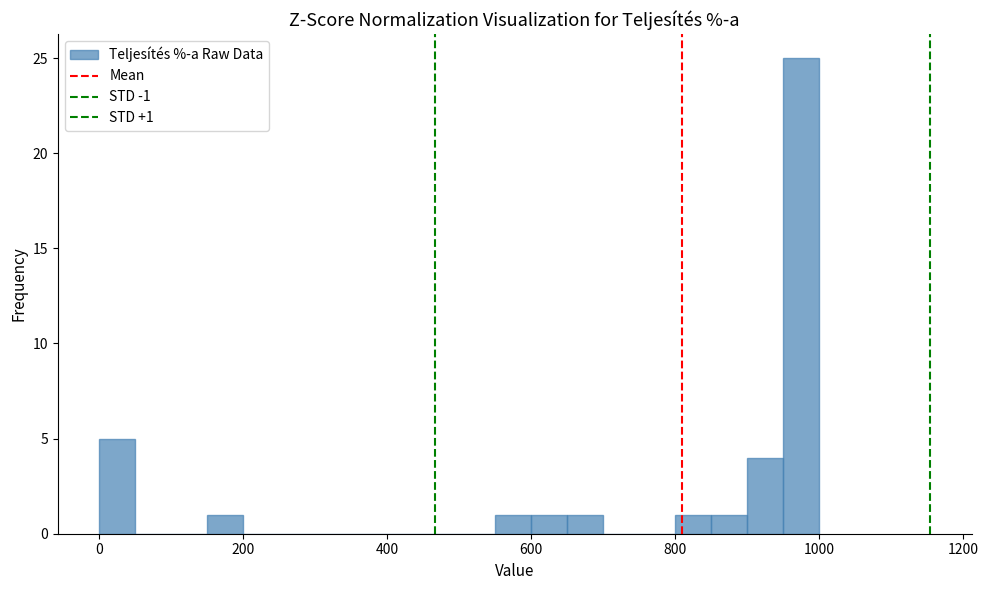

Around what value on the x-axis is the tallest bar? Give the approximate position of its centre, as read against the axis.

980